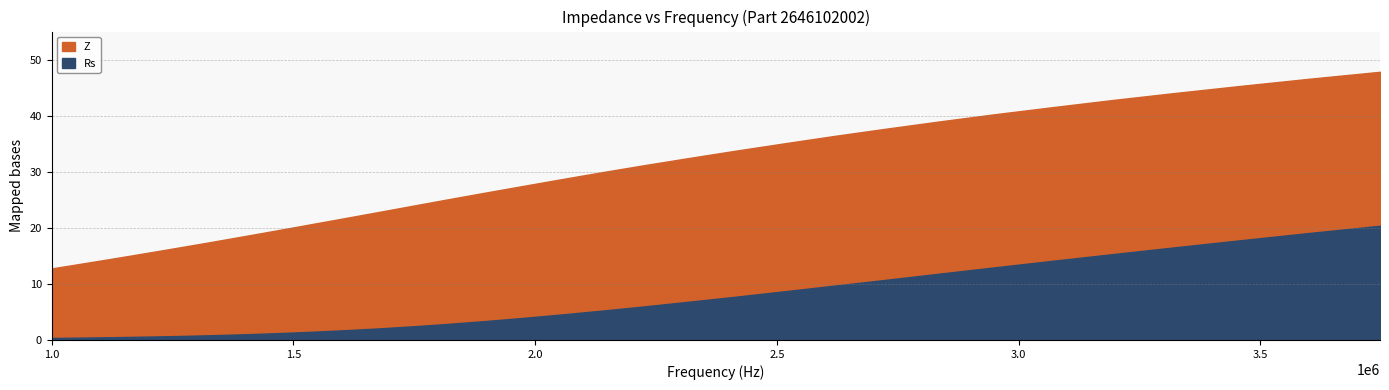

What is the difference between the Z values at 1822989.193 and 1974946.369?

2.3